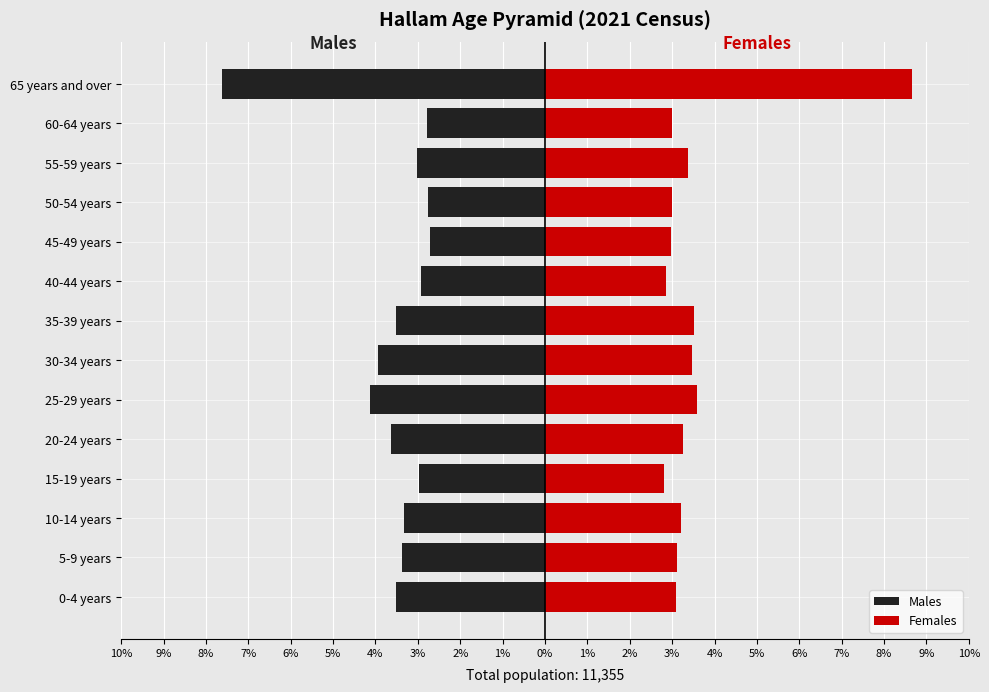

True or false: Males has a value of -7.0 at 25-29 years.

False